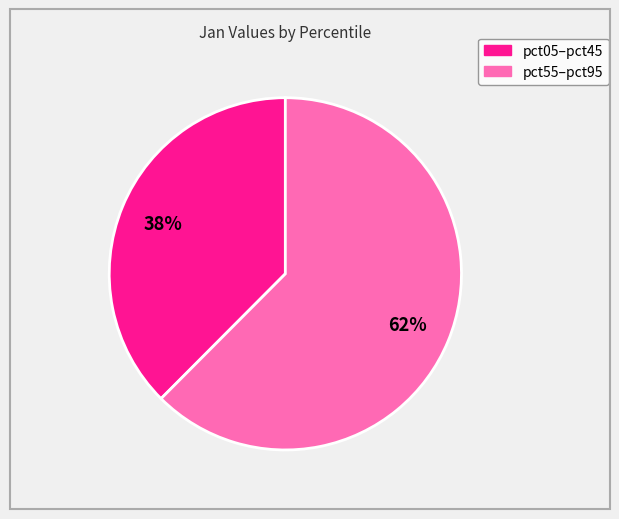

To the nearest percent, what is the average slice percentage?

50%